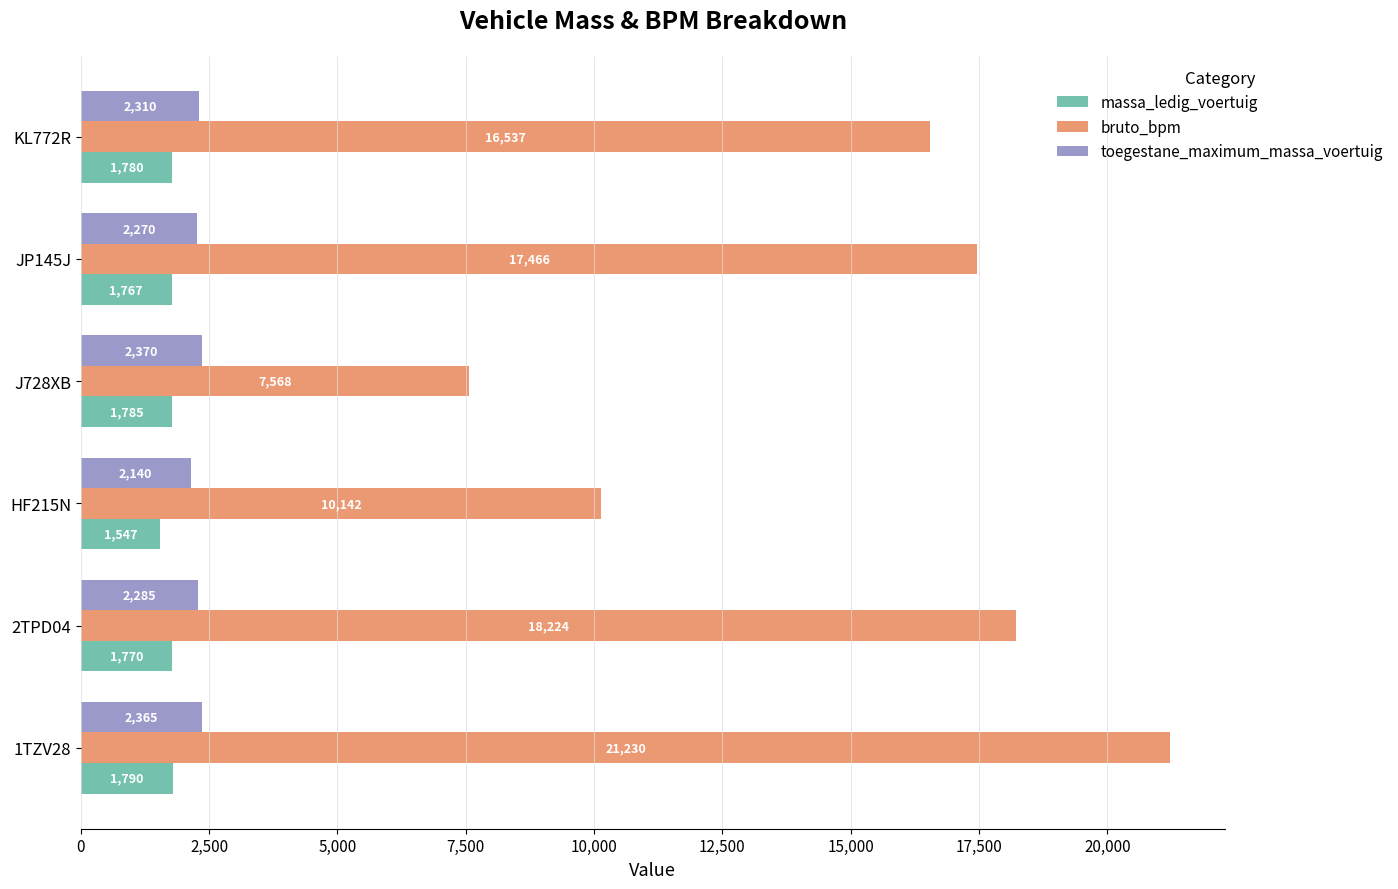

Rank the categories by massa_ledig_voertuig value from highest to lowest.

1TZV28, J728XB, KL772R, 2TPD04, JP145J, HF215N